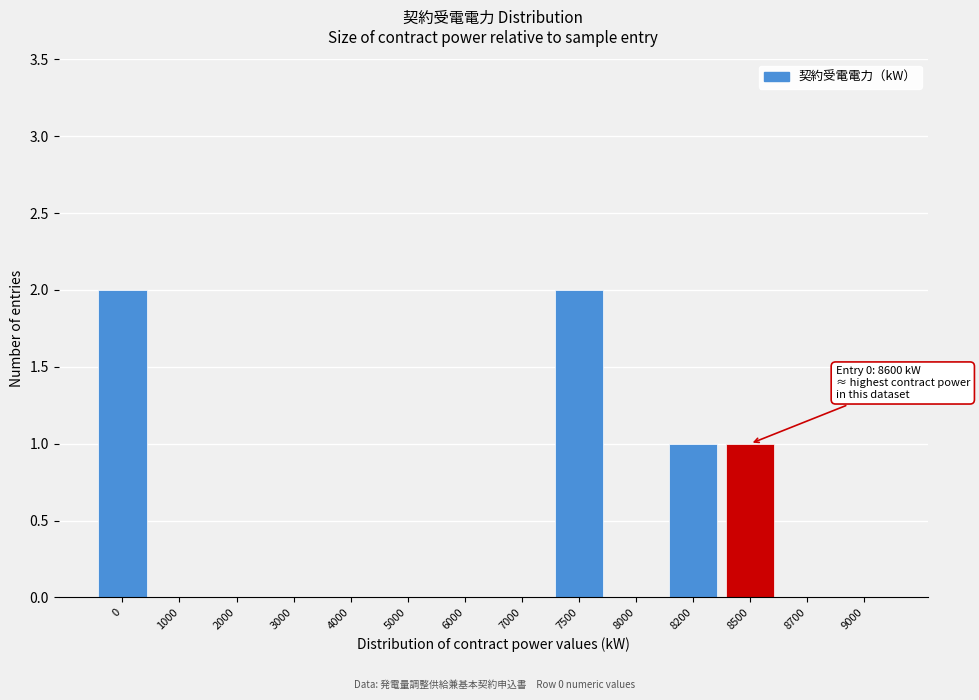

Reading left to right, what are all the values shown in this chart?

0=2	1000=0	2000=0	3000=0	4000=0	5000=0	6000=0	7000=0	7500=2	8000=0	8200=1	8500=1	8700=0	9000=0